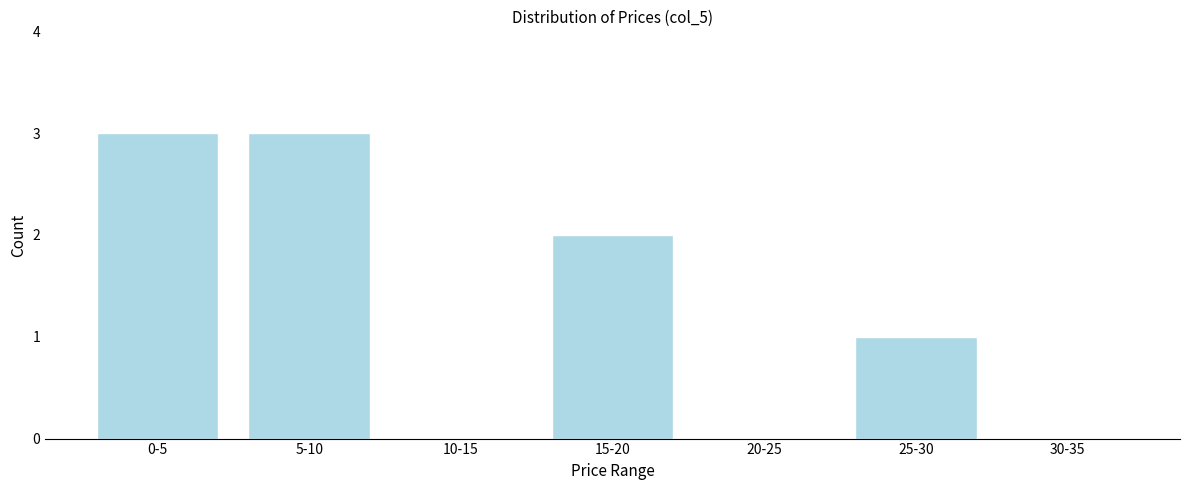

Reading right to left, extract all data points from this chart.

30-35=0	25-30=1	20-25=0	15-20=2	10-15=0	5-10=3	0-5=3